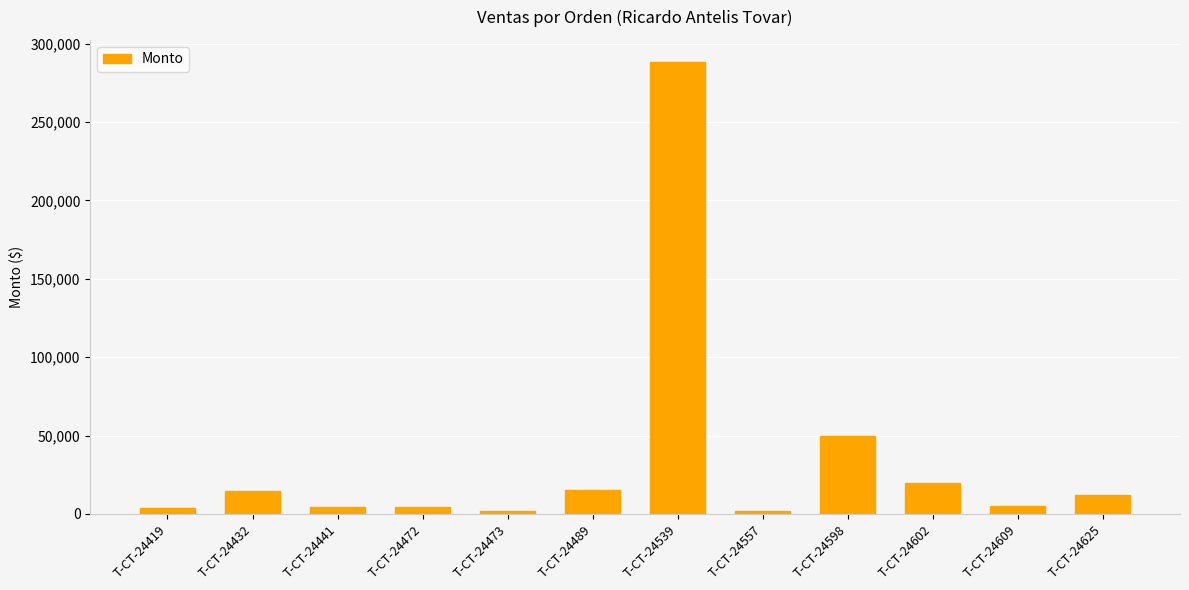

Approximately how many times larger is the value at T-CT-24472 compared to T-CT-24598?

0.1